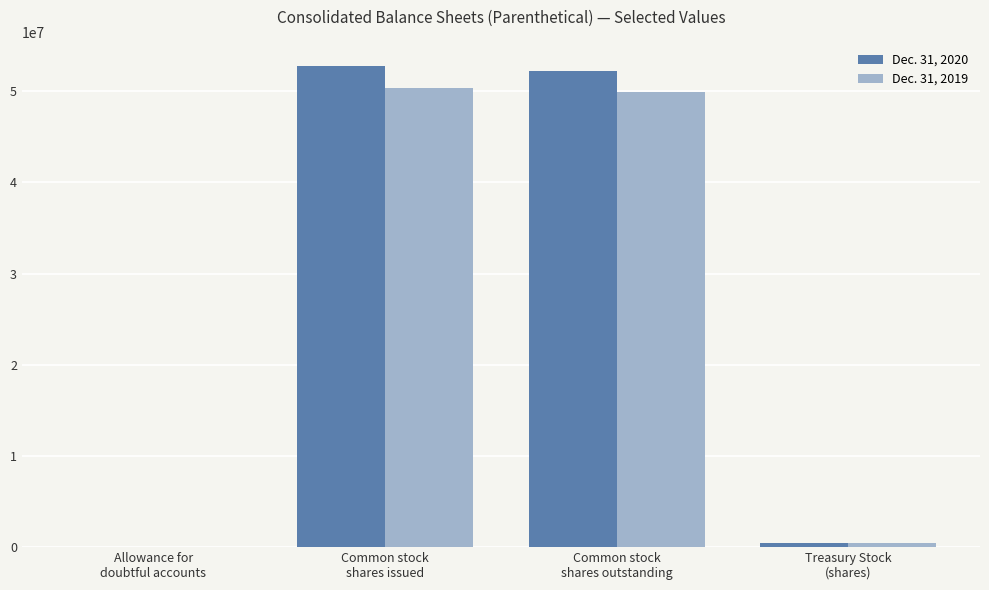

What is the difference between the Dec. 31, 2019 values at Common stock
shares outstanding and Treasury Stock
(shares)?

49424306